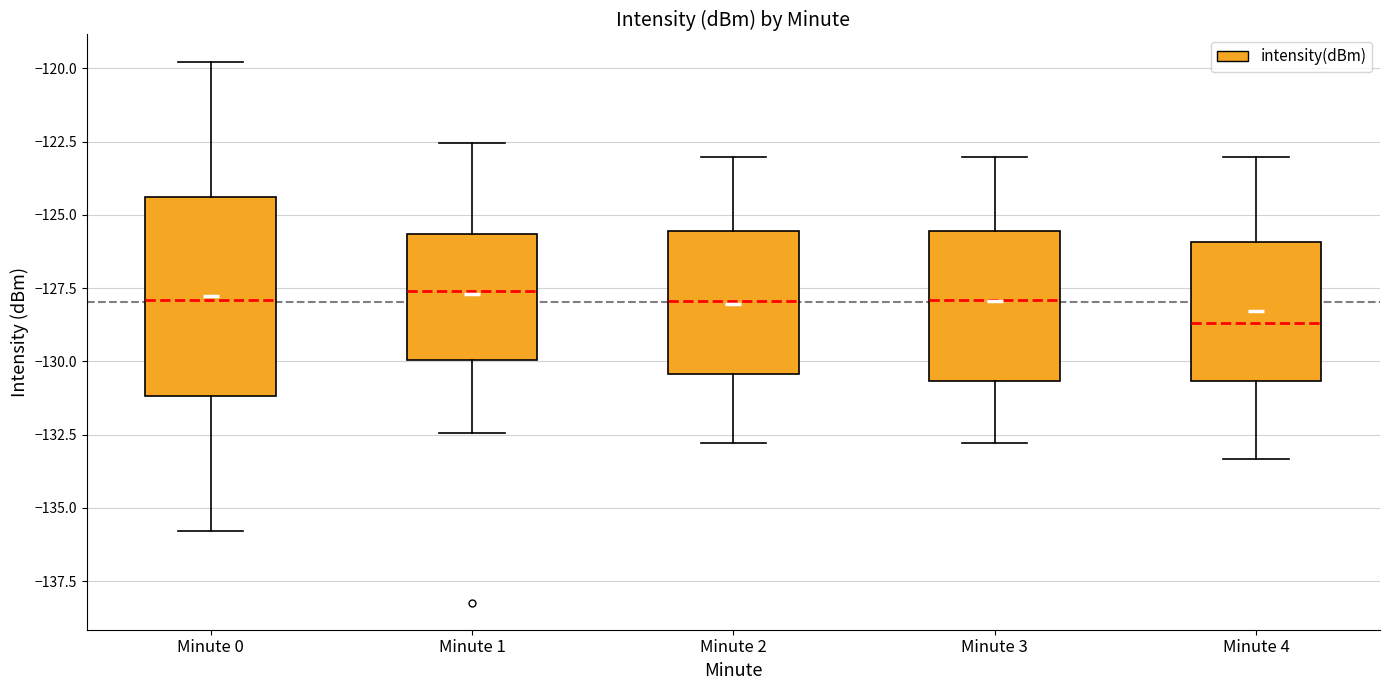

Reading left to right, read every box against the y-axis: the position of its median line, the range the box covers, and the ends of its whiskers. The values are not printed on the chart, so give them approximately, as read against the axis.

Minute 0: median -128.0, box -131.0 to -124.5, whiskers -136.0 to -120.0
Minute 1: median -127.5, box -130.0 to -125.5, whiskers -132.5 to -122.5
Minute 2: median -128.0, box -130.5 to -125.5, whiskers -133.0 to -123.0
Minute 3: median -128.0, box -130.5 to -125.5, whiskers -133.0 to -123.0
Minute 4: median -128.5, box -130.5 to -126.0, whiskers -133.5 to -123.0